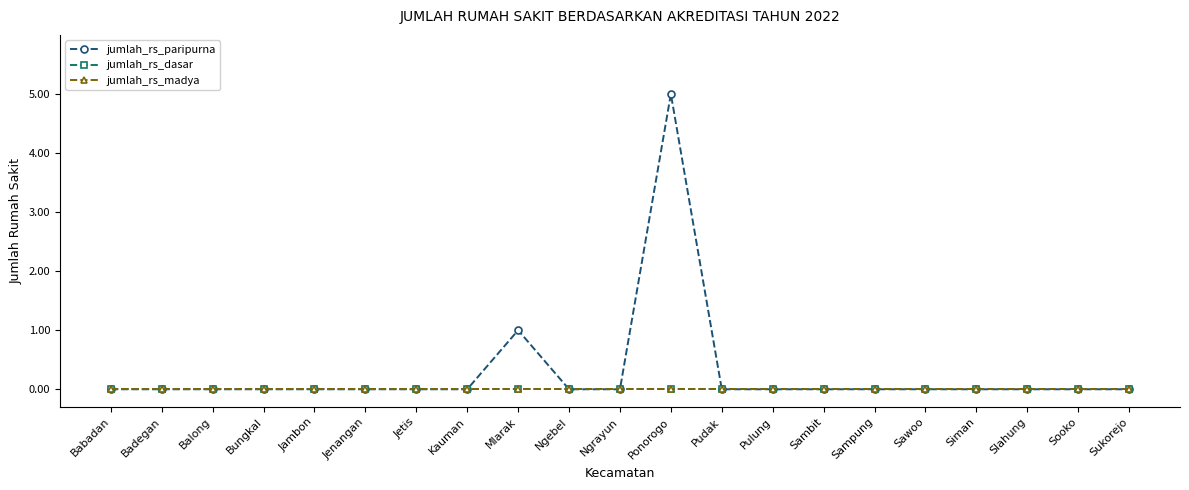

Reading left to right, list all the values displayed in this chart.

jumlah_rs_paripurna: Babadan=0	Badegan=0	Balong=0	Bungkal=0	Jambon=0	Jenangan=0	Jetis=0	Kauman=0	Mlarak=1	Ngebel=0	Ngrayun=0	Ponorogo=5	Pudak=0	Pulung=0	Sambit=0	Sampung=0	Sawoo=0	Siman=0	Slahung=0	Sooko=0	Sukorejo=0
jumlah_rs_dasar: Babadan=0	Badegan=0	Balong=0	Bungkal=0	Jambon=0	Jenangan=0	Jetis=0	Kauman=0	Mlarak=0	Ngebel=0	Ngrayun=0	Ponorogo=0	Pudak=0	Pulung=0	Sambit=0	Sampung=0	Sawoo=0	Siman=0	Slahung=0	Sooko=0	Sukorejo=0
jumlah_rs_madya: Babadan=0	Badegan=0	Balong=0	Bungkal=0	Jambon=0	Jenangan=0	Jetis=0	Kauman=0	Mlarak=0	Ngebel=0	Ngrayun=0	Ponorogo=0	Pudak=0	Pulung=0	Sambit=0	Sampung=0	Sawoo=0	Siman=0	Slahung=0	Sooko=0	Sukorejo=0